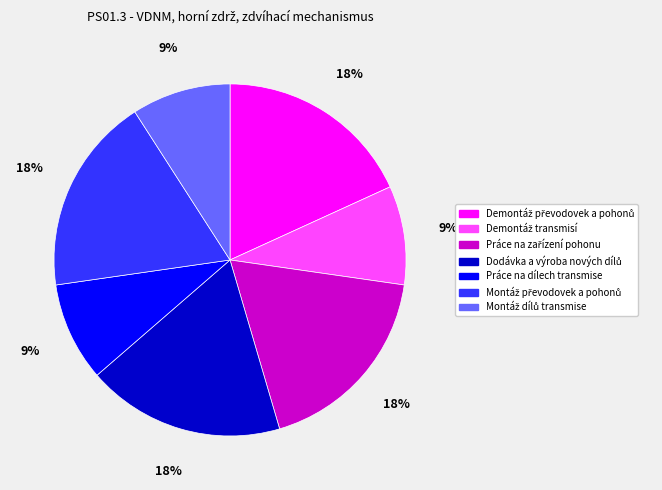

To the nearest percent, what is the difference between the largest and smallest slice percentages?

9%